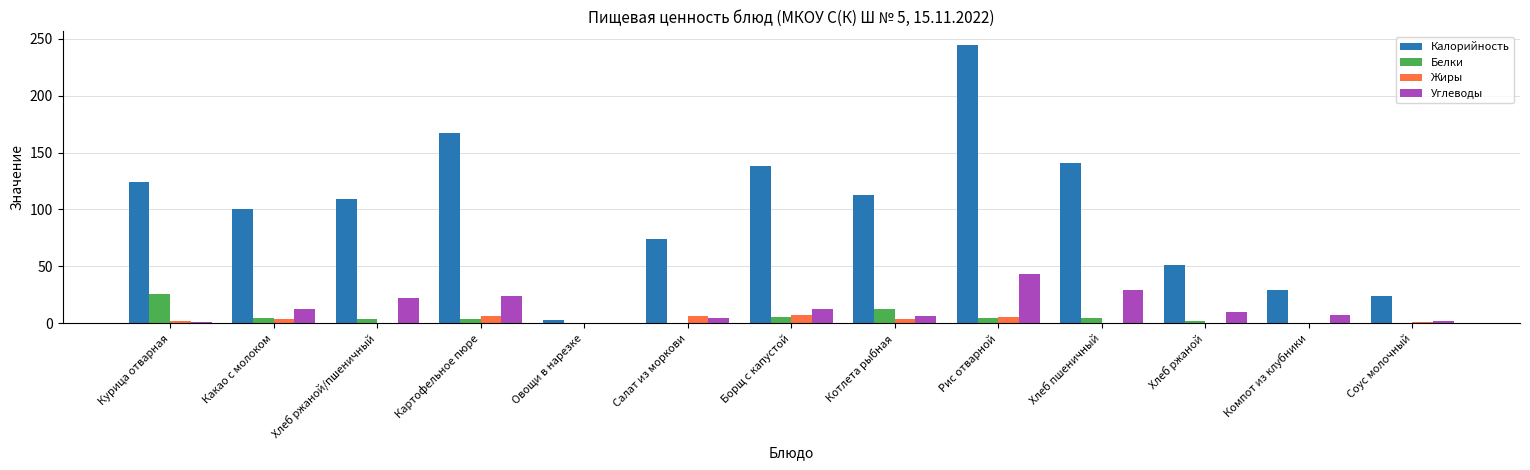

True or false: Жиры has a value of 0.0 at Компот из клубники.

True